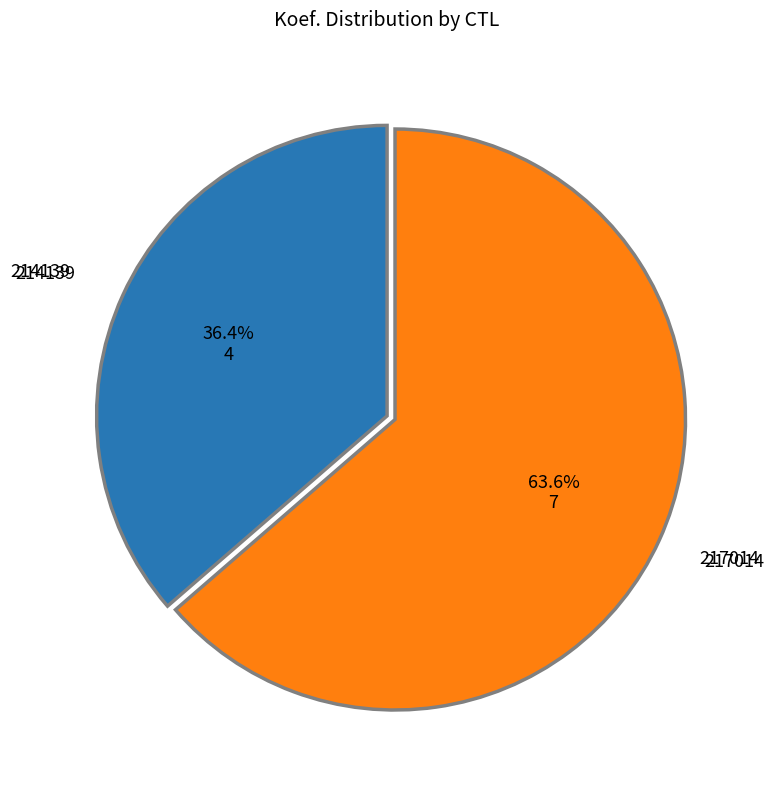

How many segments does this pie chart have?

2